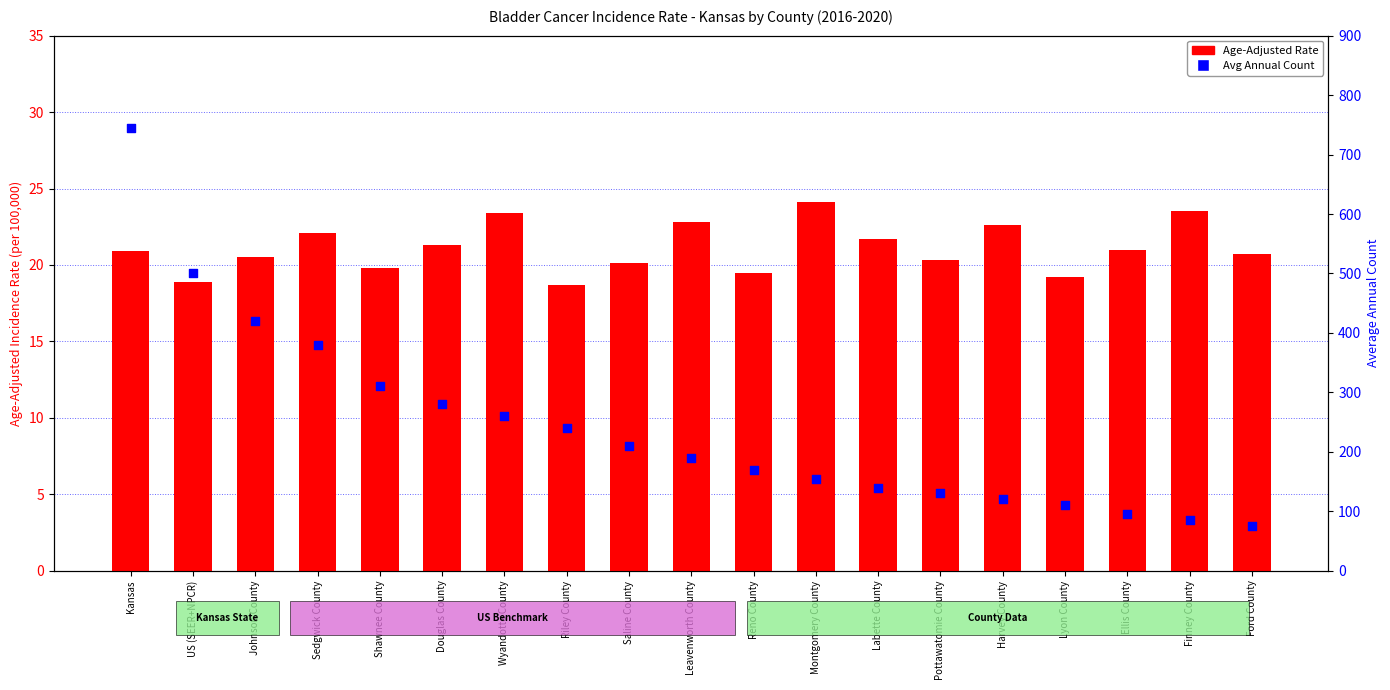

Which series reaches the minimum Y coordinate?

Age-Adjusted Rate